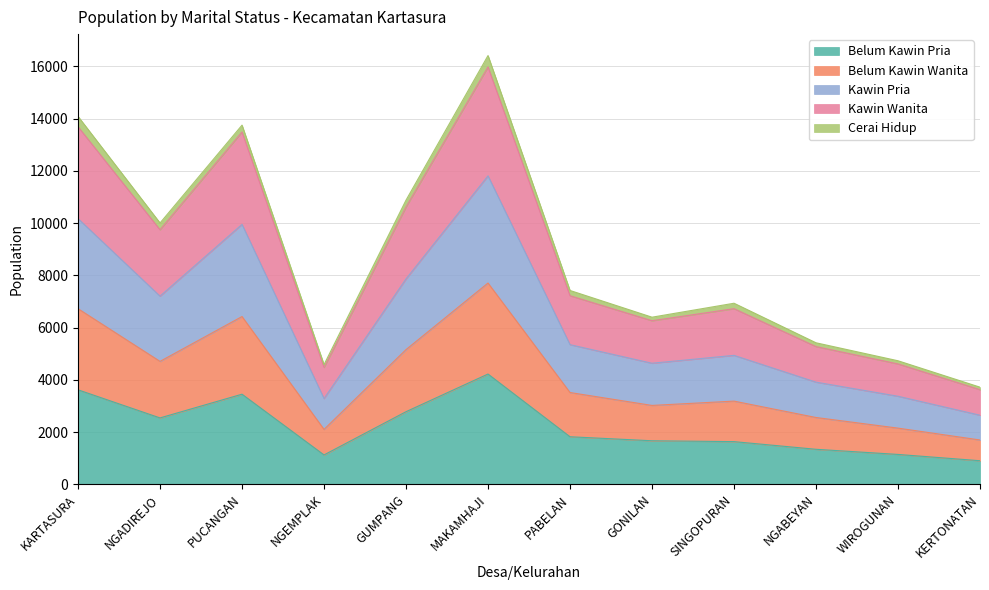

At which category is the sum across all series the highest?

MAKAMHAJI